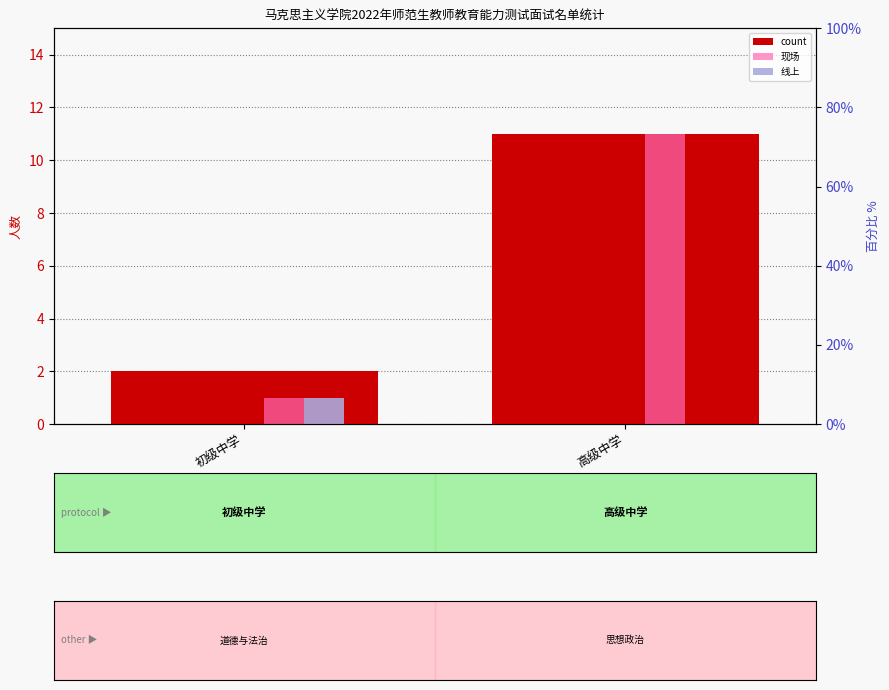

What position from the left is 初级中学?

1